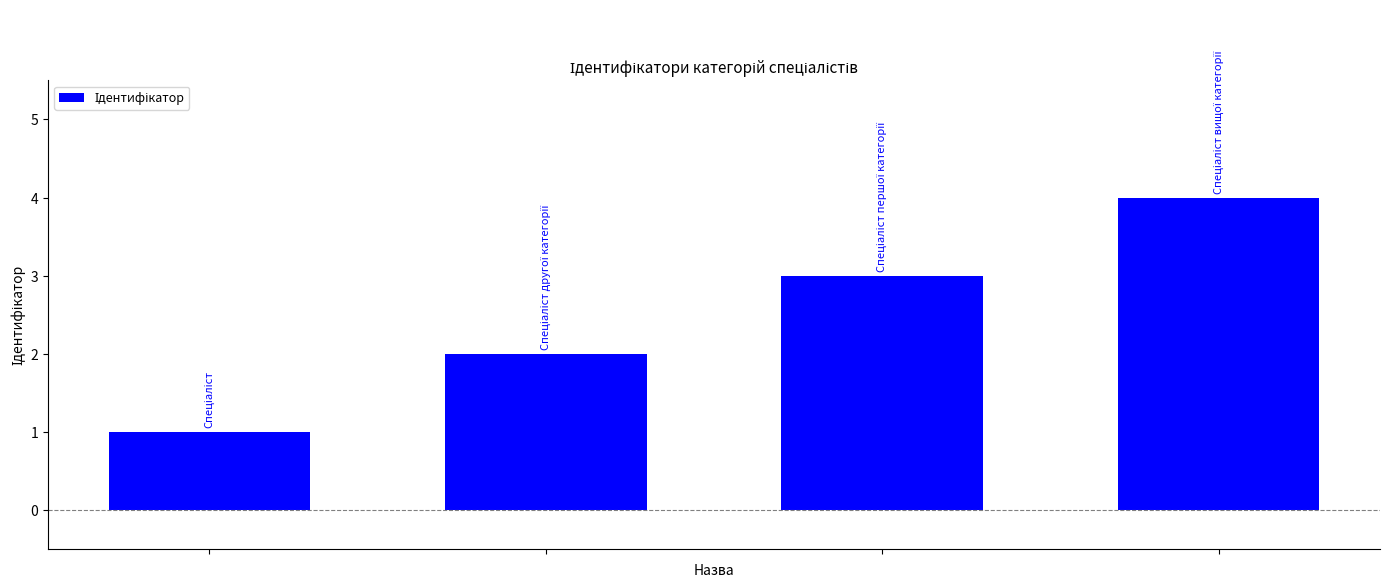

How many values are between 2 and 4?

3